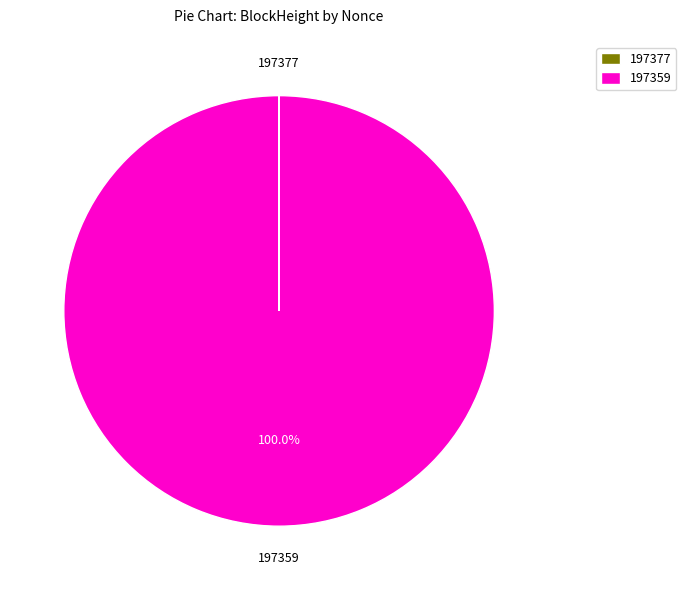

What is the largest slice in the pie chart?

197359